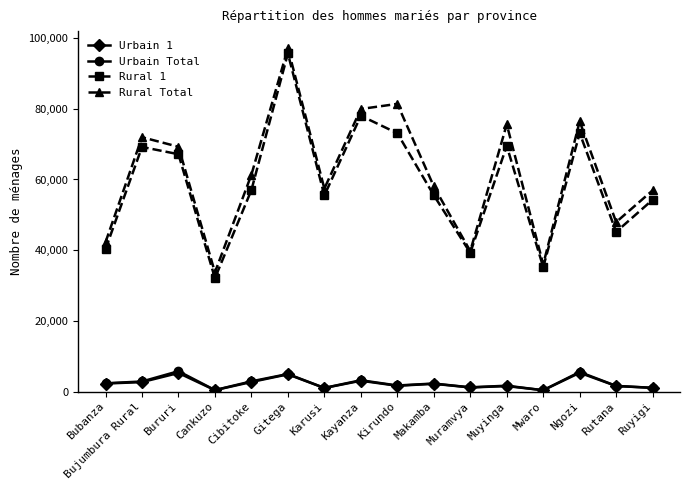

Is the value of Urbain 1 at Kirundo greater than the value of Rural Total at Cankuzo?

No